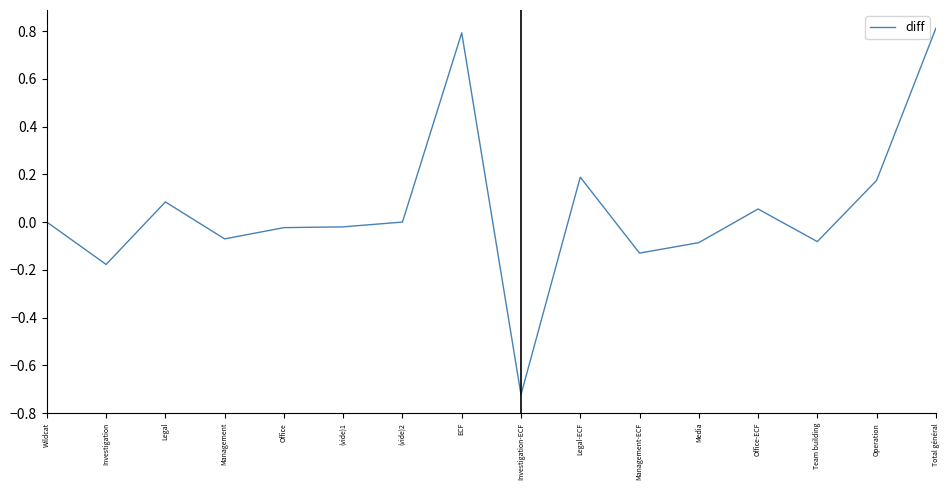

Is it true that the value at Investigation-ECF is -0.4?

False